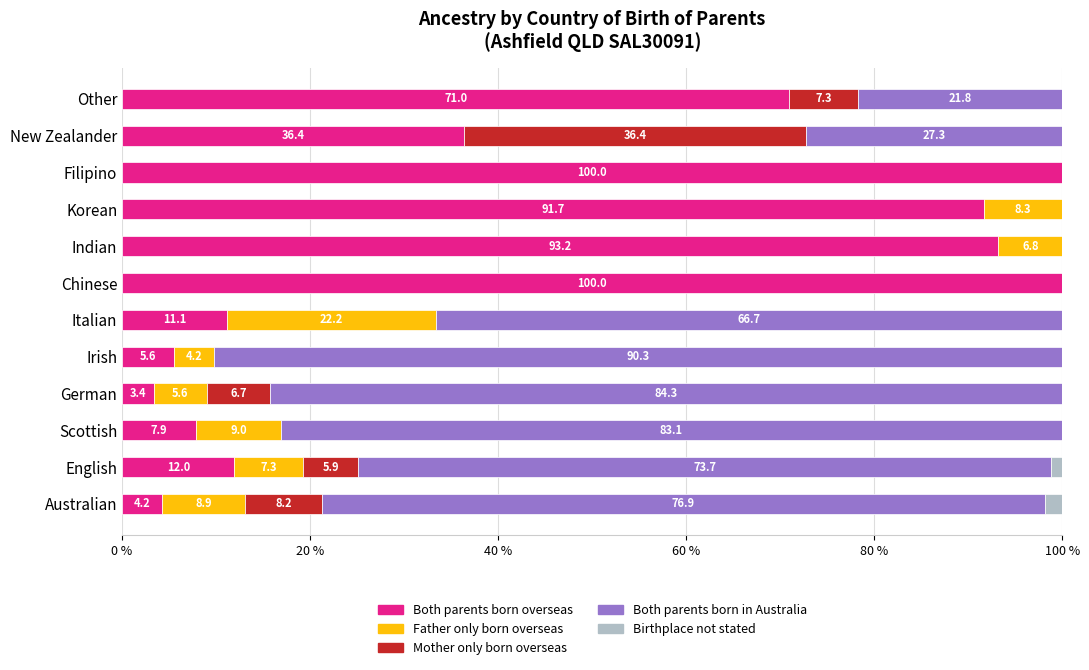

What is the maximum value for Both parents born overseas?

100.0